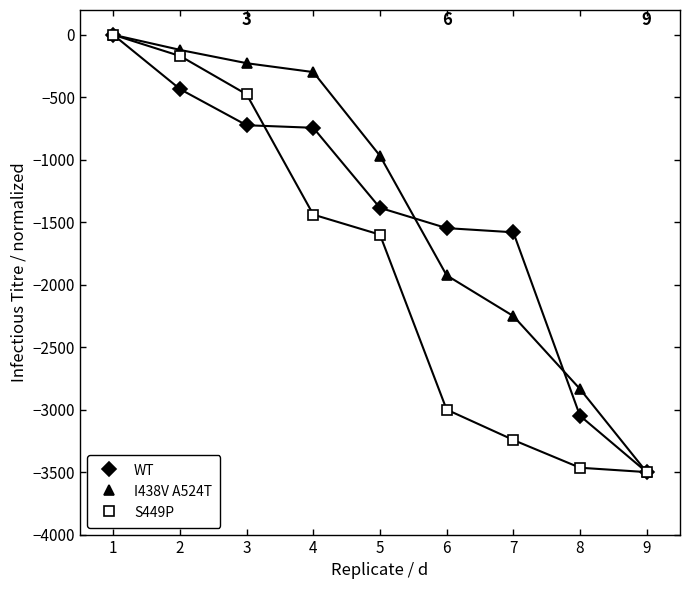

List the labels in order of S449P value, smallest first.

9, 8, 7, 6, 5, 4, 3, 2, 1